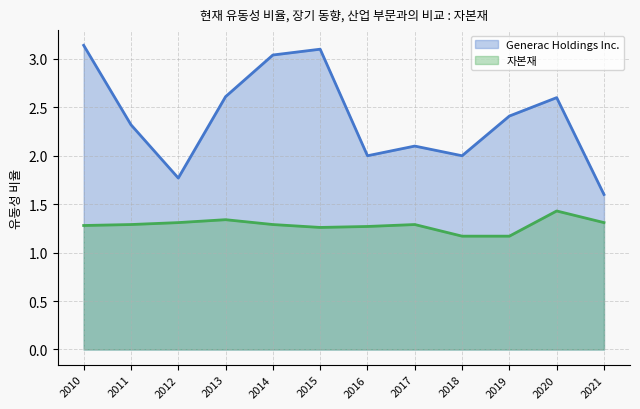

At which label does 자본재 reach its peak?

2020